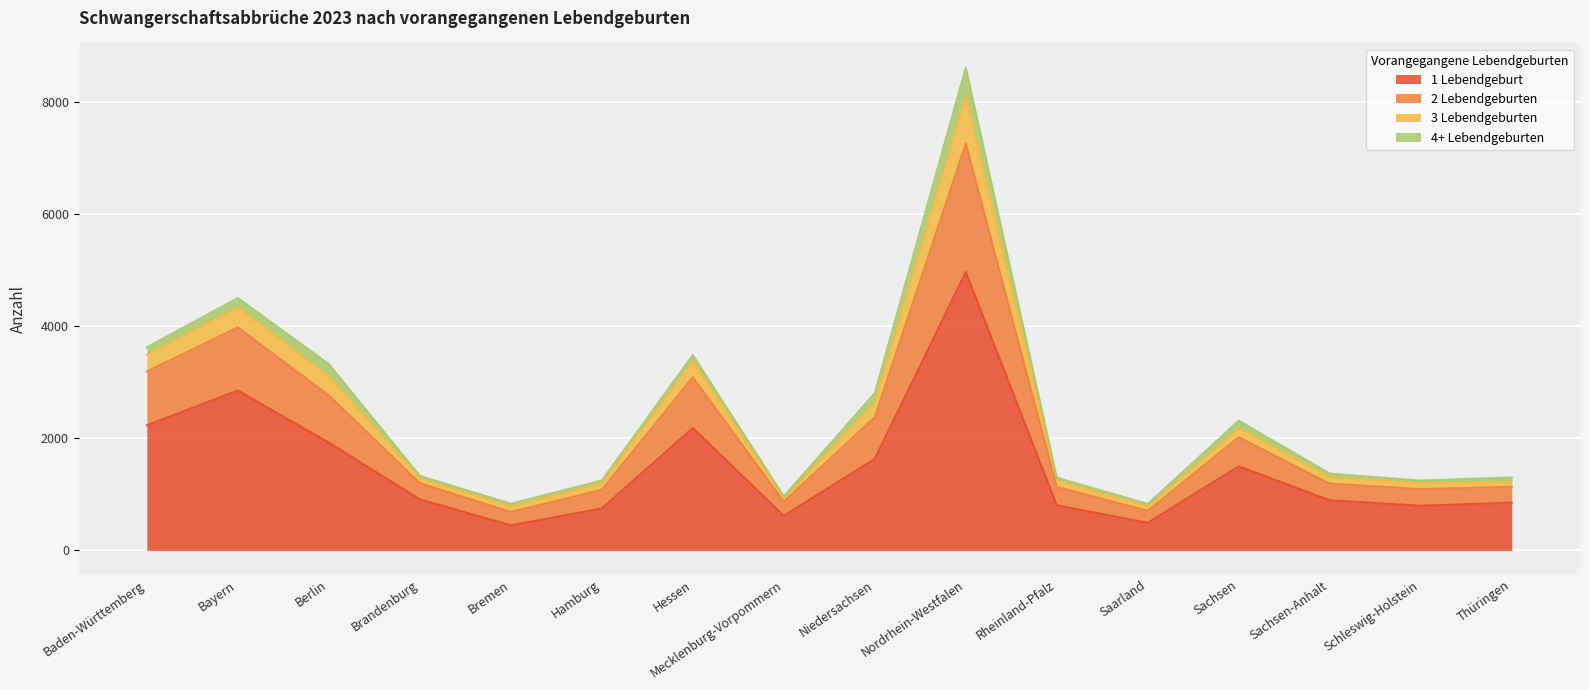

True or false: 2 Lebendgeburten has more than 0 points higher than both neighbors.

True